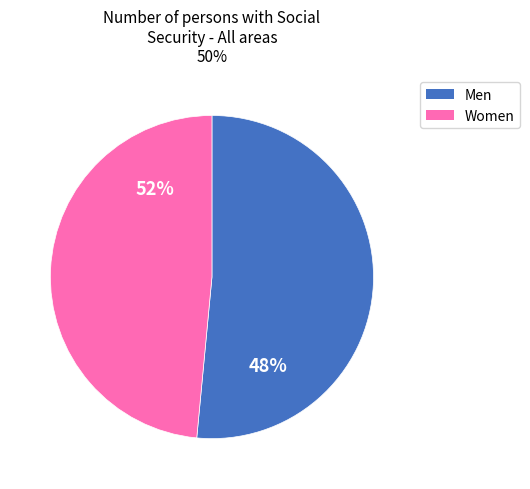

How many slices are in this pie chart?

2